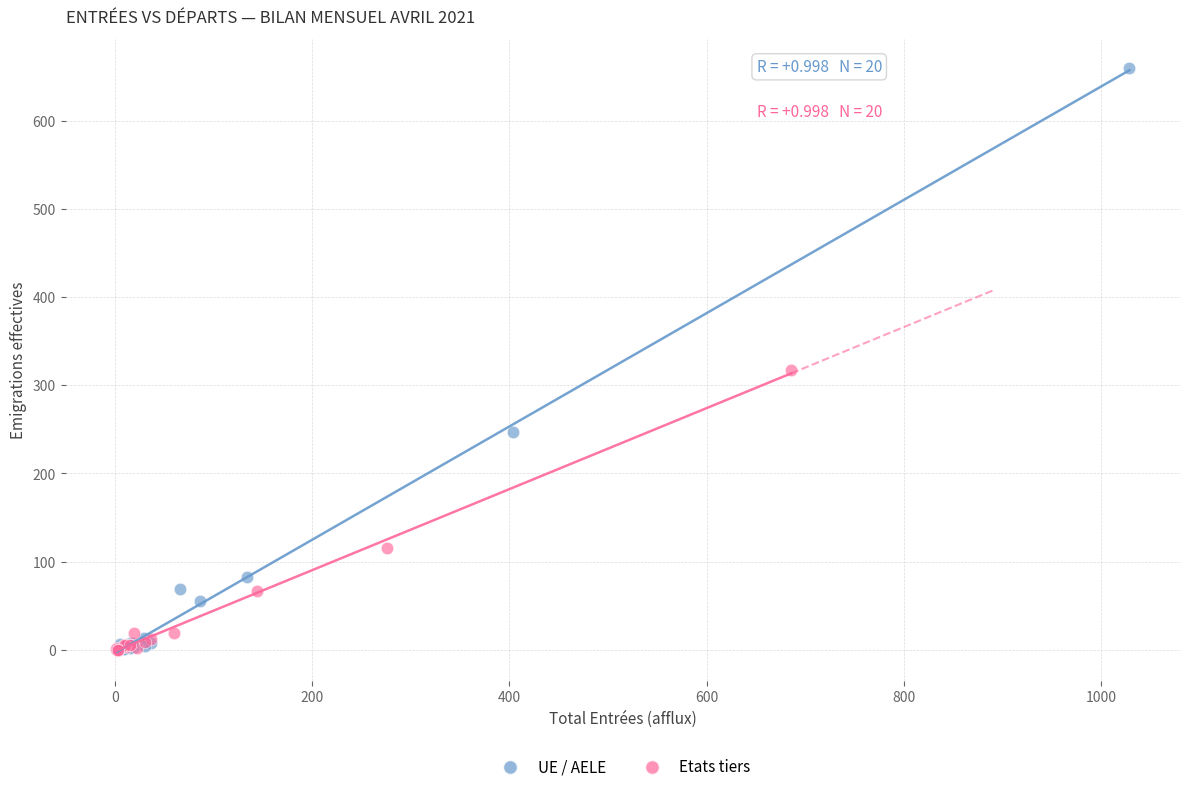

Which series has the largest Y range (max minus min)?

UE / AELE